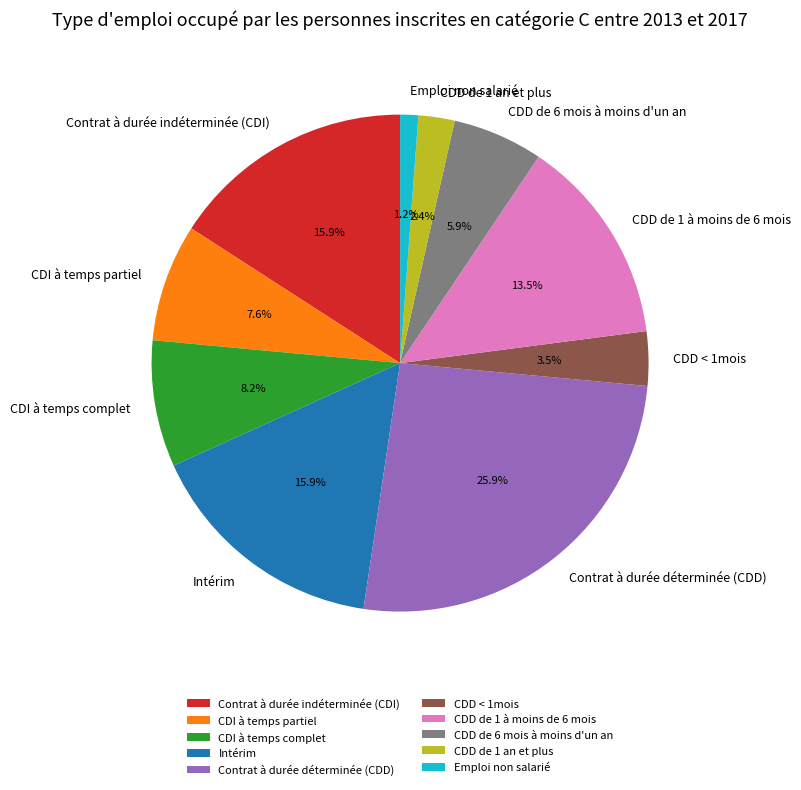

To the nearest percent, what is the average slice percentage?

10%